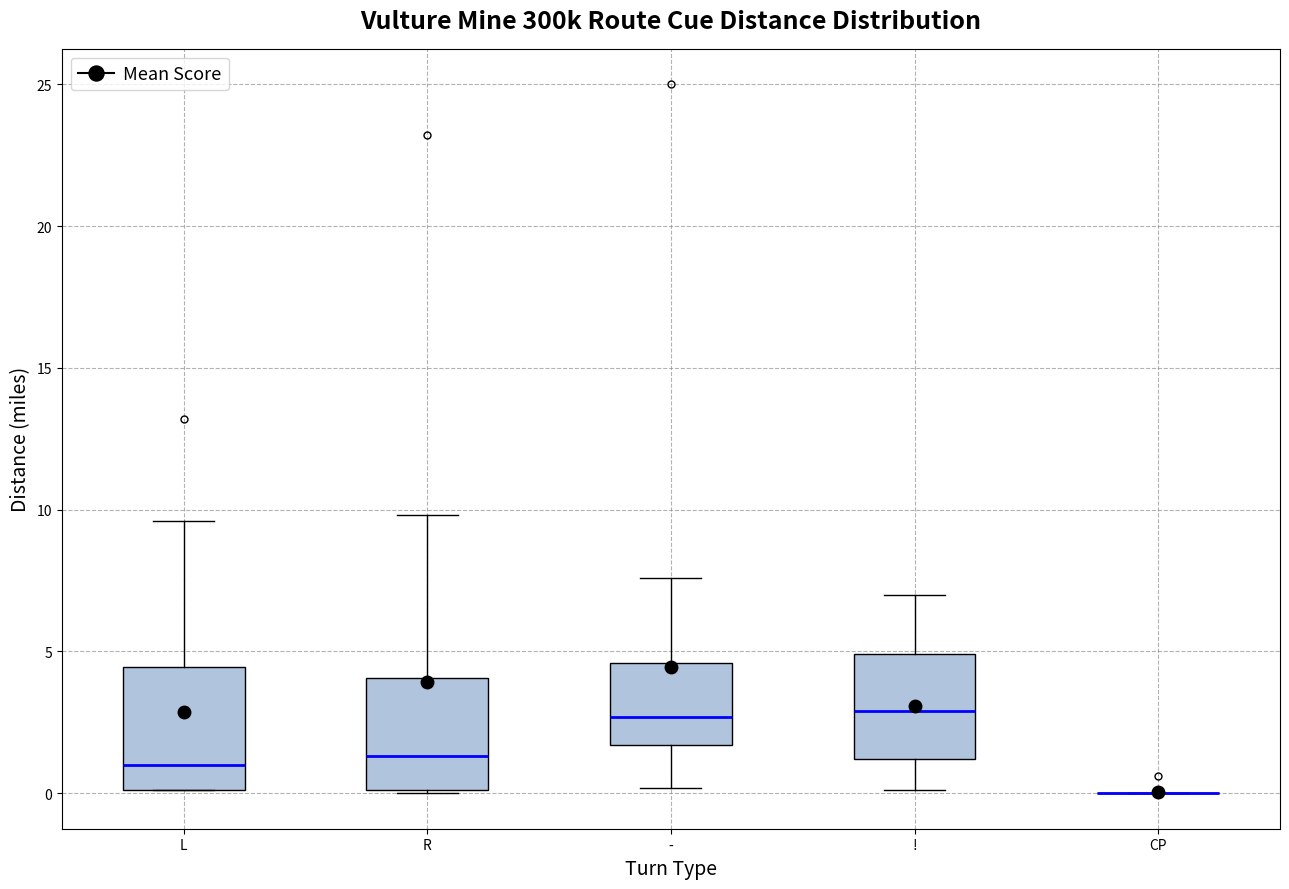

Where does the upper whisker of the box for R end on the y-axis? The values are not printed on the chart, so give them approximately, as read against the axis.

10.0